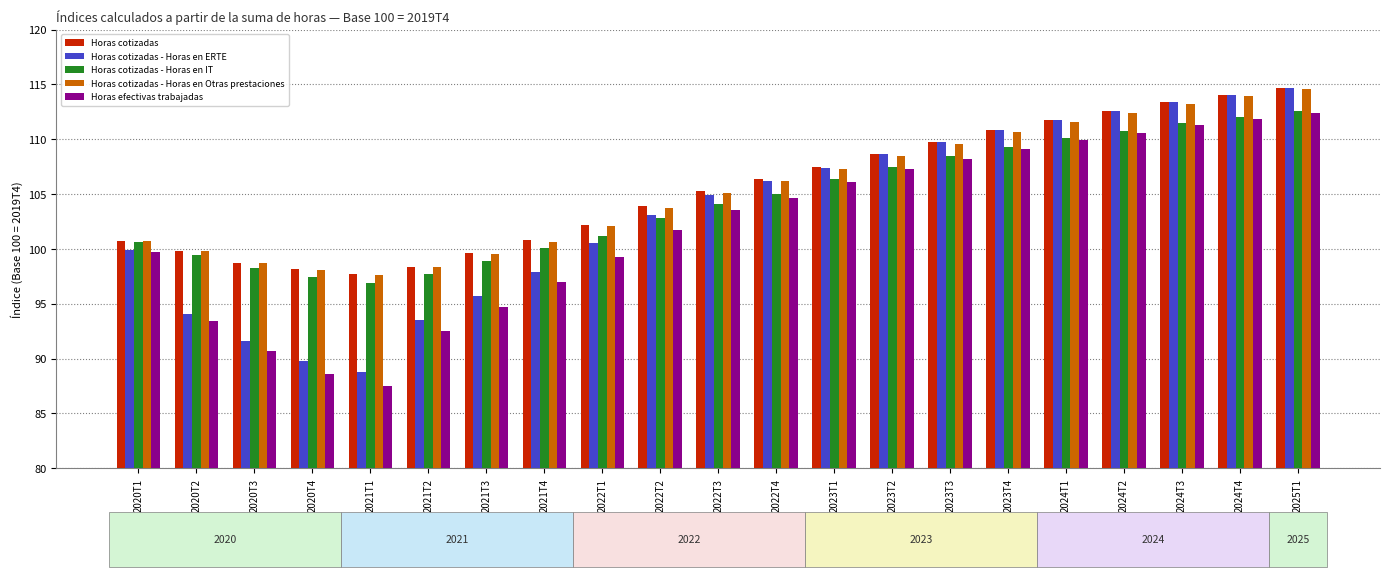

What is the label of the 8th bar from the left?

2021T4